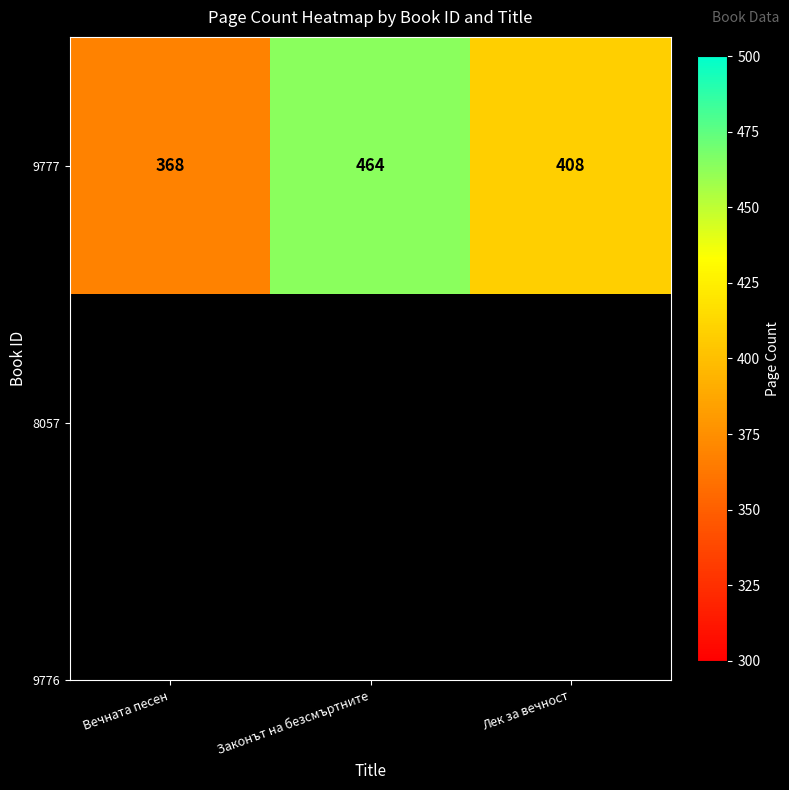

What is the average value?

413